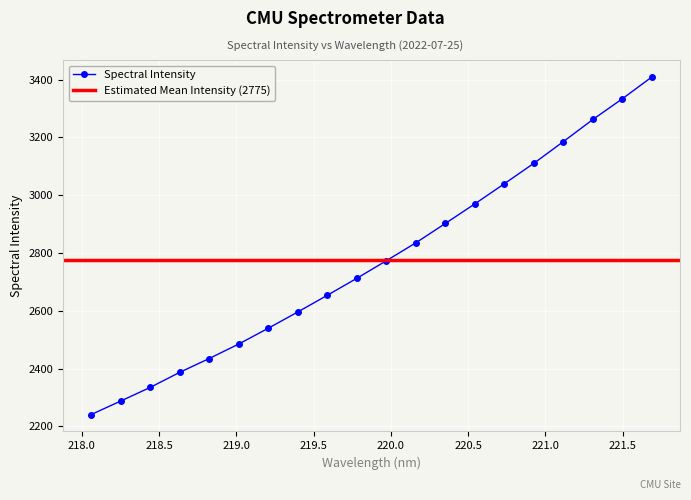

Reading left to right, list all the values displayed in this chart.

2240.9	2287.5	2334.8	2386.9	2434.9	2484.9	2539.6	2595.9	2653.7	2712.4	2773.3	2835.2	2902.2	2970.1	3039.7	3110.5	3185.5	3262.0	3333.8	3409.2